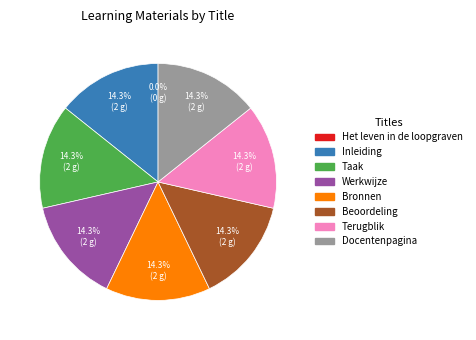

Is there any slice that represents more than half of the pie?

No